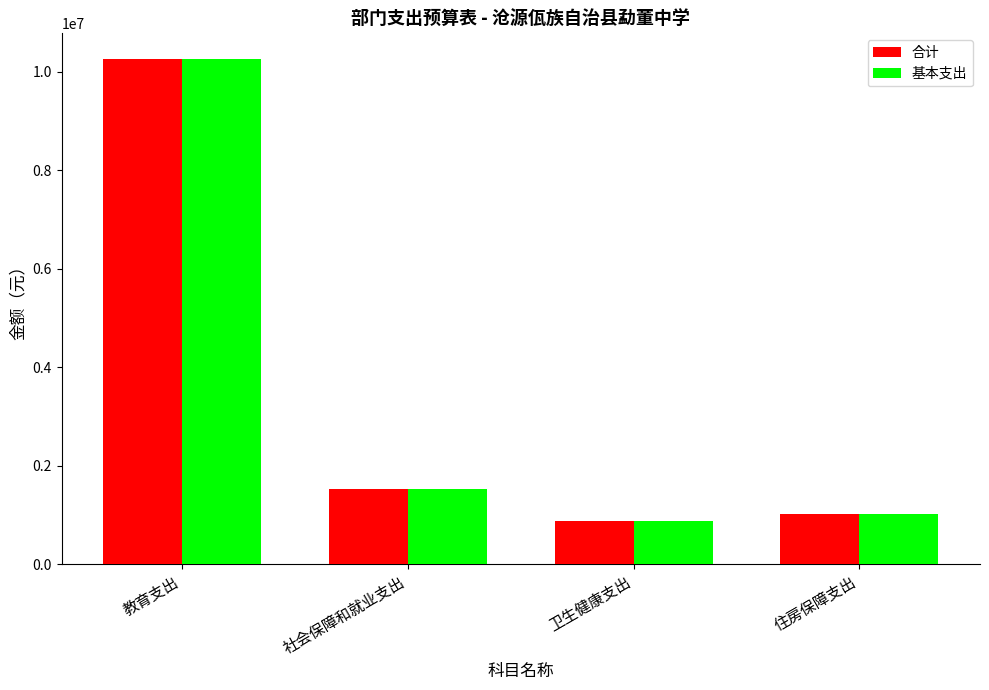

Which label corresponds to the smallest value in the chart?

卫生健康支出